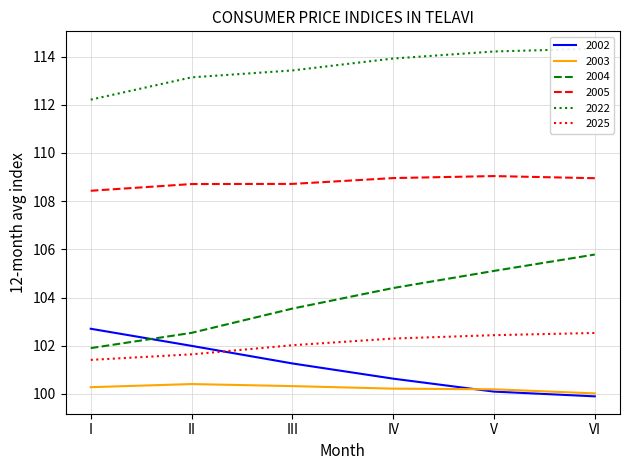

Where is 2004 nearest to the value 103?

II